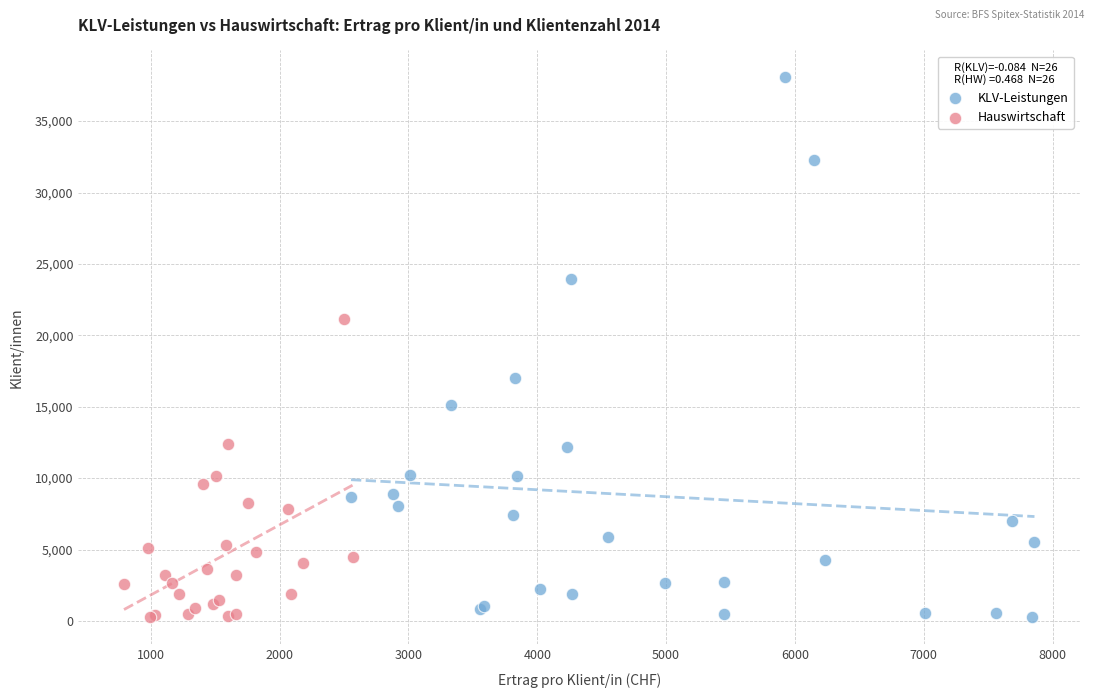

What are all the series names shown in the legend?

KLV-Leistungen, Hauswirtschaft